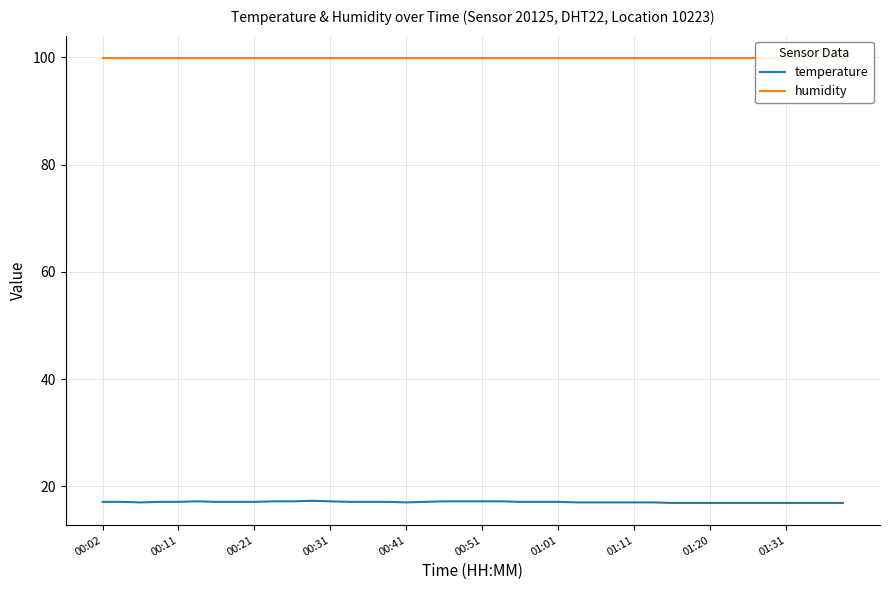

Reading right to left, extract all data points from this chart.

temperature: 16.9	16.9	16.9	16.9	16.9	16.9	16.9	16.9	16.9	16.9	17.0	17.0	17.0	17.0	17.0	17.1	17.1	17.1	17.2	17.2	17.2	17.2	17.1	17.0	17.1	17.1	17.1	17.2	17.3	17.2	17.2	17.1	17.1	17.1	17.2	17.1	17.1	17.0	17.1	17.1
humidity: 99.9	99.9	99.9	99.9	99.9	99.9	99.9	99.9	99.9	99.9	99.9	99.9	99.9	99.9	99.9	99.9	99.9	99.9	99.9	99.9	99.9	99.9	99.9	99.9	99.9	99.9	99.9	99.9	99.9	99.9	99.9	99.9	99.9	99.9	99.9	99.9	99.9	99.9	99.9	99.9